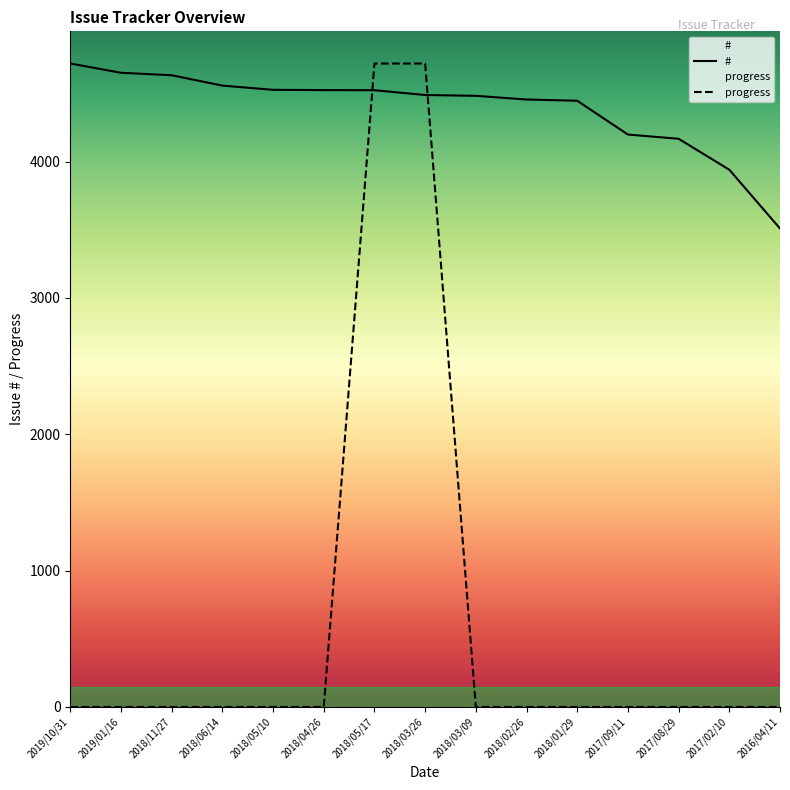

Reading right to left, what are all the values shown in this chart?

#: 3509	3940	4167	4198	4446	4455	4482	4488	4523	4524	4526	4557	4633	4651	4719
progress: 0	0	0	0	0	0	0	4719	4719	0	0	0	0	0	0